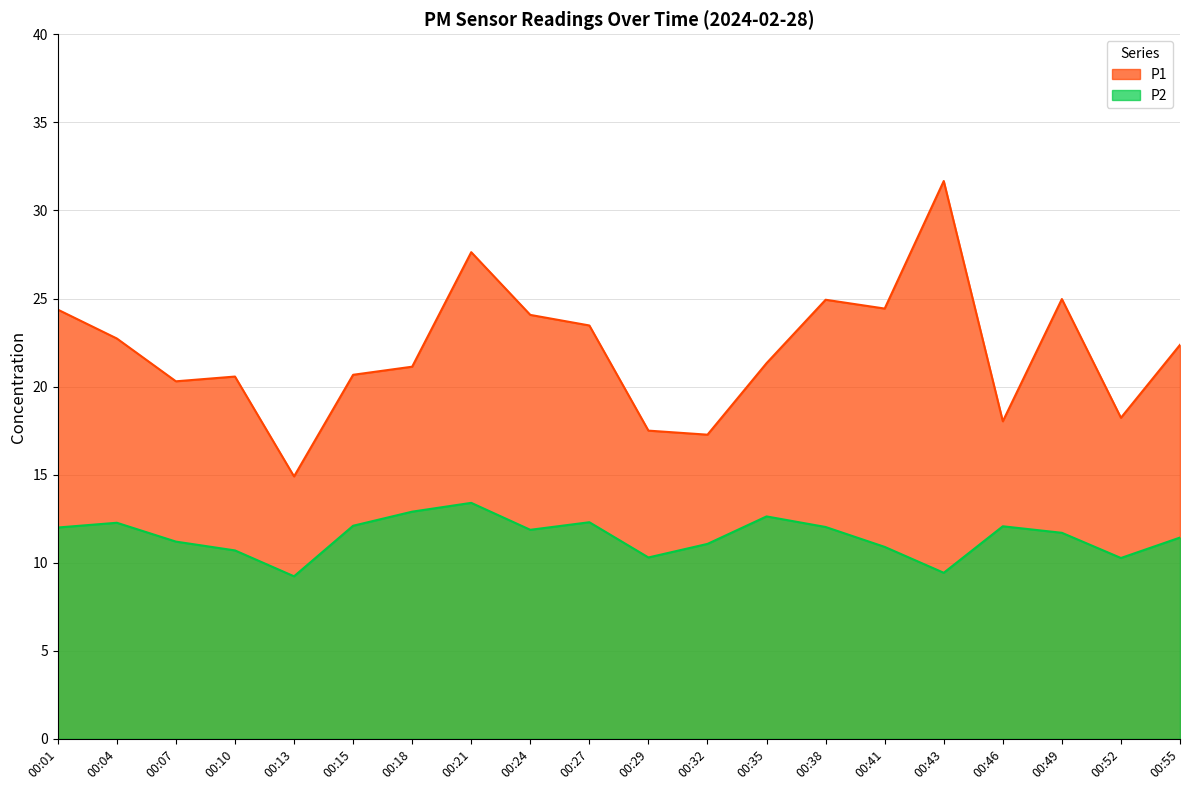

Reading right to left, transcribe all the data shown in this chart.

P1: 00:55=22.4	00:52=18.2	00:49=25.0	00:46=18.0	00:43=31.7	00:41=24.4	00:38=24.9	00:35=21.3	00:32=17.3	00:29=17.5	00:27=23.5	00:24=24.1	00:21=27.6	00:18=21.1	00:15=20.7	00:13=14.9	00:10=20.6	00:07=20.3	00:04=22.7	00:01=24.4
P2: 00:55=11.4	00:52=10.3	00:49=11.7	00:46=12.1	00:43=9.4	00:41=10.9	00:38=12.0	00:35=12.6	00:32=11.1	00:29=10.3	00:27=12.3	00:24=11.9	00:21=13.4	00:18=12.9	00:15=12.1	00:13=9.2	00:10=10.7	00:07=11.2	00:04=12.3	00:01=12.0